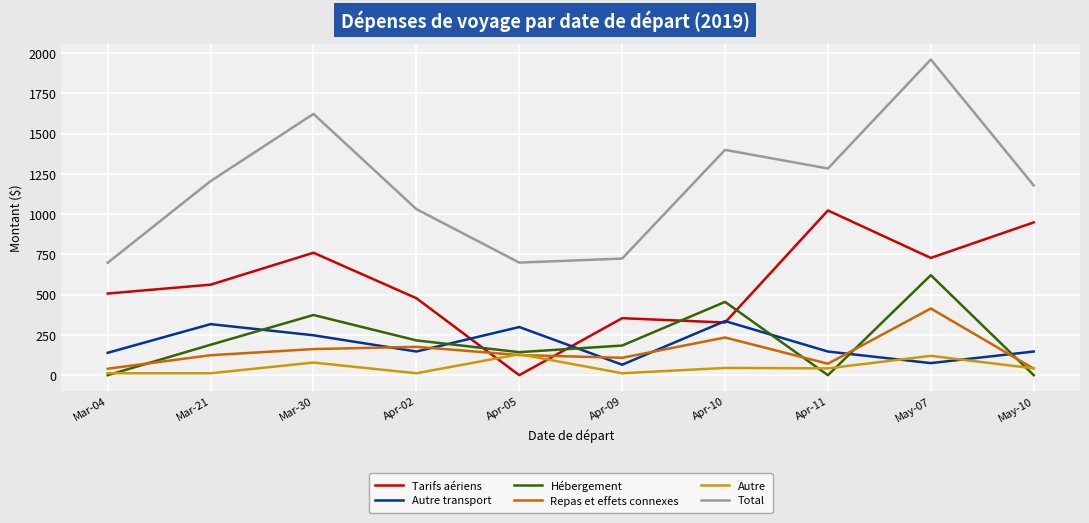

The Autre transport series shows 317.0 at Mar-21. True or false?

True